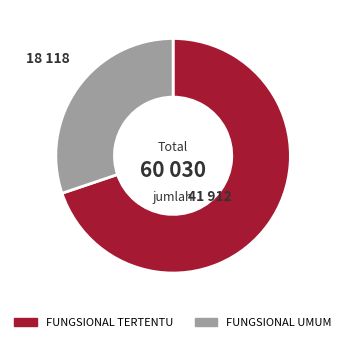

What is the smallest slice in the pie chart?

FUNGSIONAL UMUM